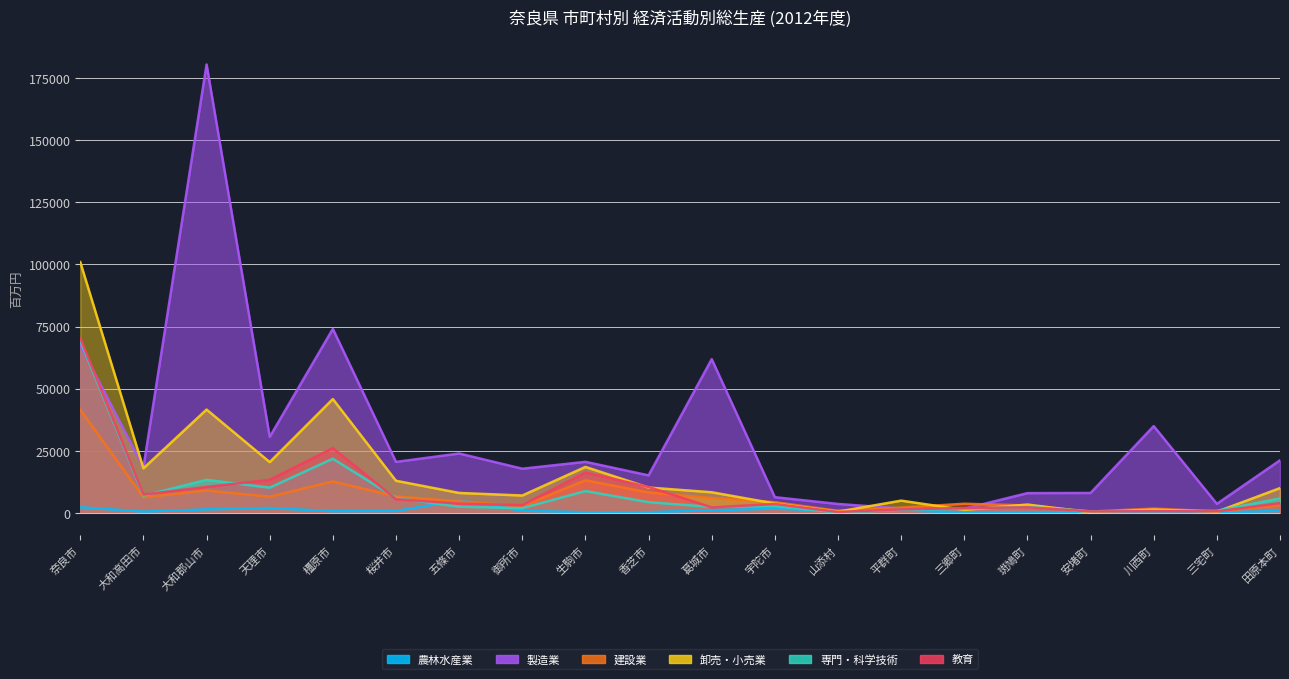

Reading left to right, extract all data points from this chart.

農林水産業: 2206	431	1356	1892	614	691	4988	783	186	201	997	1645	740	958	63	202	205	118	97	713
製造業: 67410	18259	180548	30530	74042	20472	23846	17728	20496	15048	61846	6256	3527	1716	1612	7889	7961	34897	3563	21114
建設業: 41439	6195	8957	6447	12590	6553	4562	2641	13072	8155	5910	4244	745	2051	3614	2933	473	1651	522	3068
卸売・小売業: 100945	17870	41552	20382	45790	12870	7968	6932	18447	10141	8245	3696	424	4867	1142	3296	162	1241	414	9910
専門・科学技術: 69218	6866	13226	10100	21748	5922	2418	1831	8713	4238	2322	2689	69	1188	1563	2340	582	575	782	5740
教育: 70281	7346	10371	13246	26036	5443	3688	3039	16219	10362	2162	3520	311	1349	1895	2164	510	606	559	3844